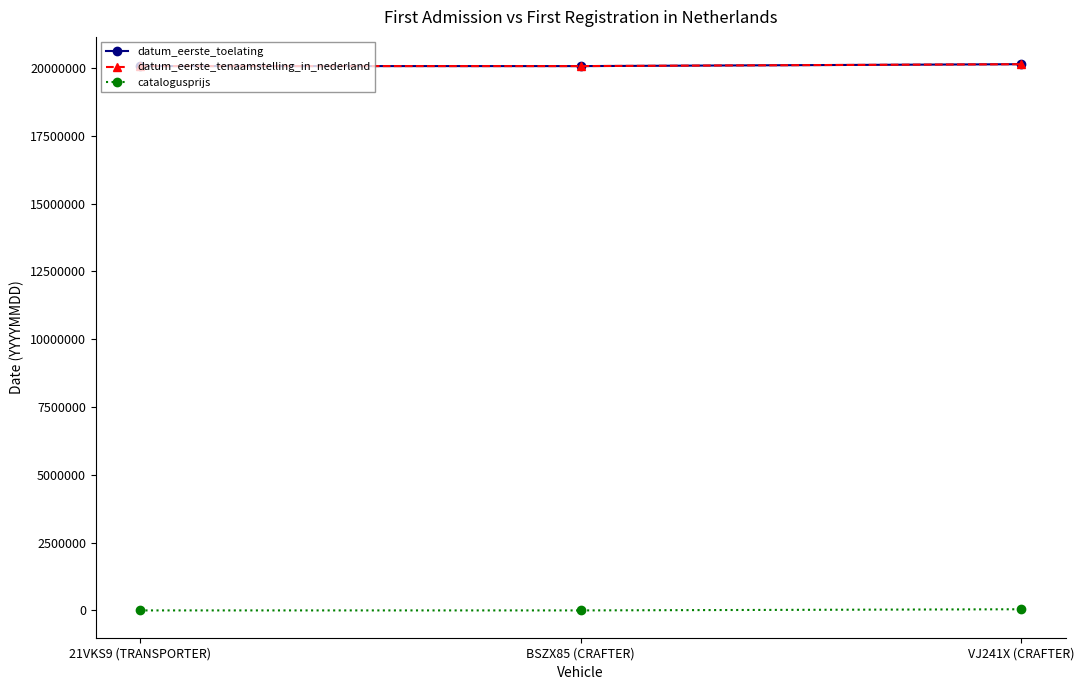

Is this an area chart (filled region under the line)?

No